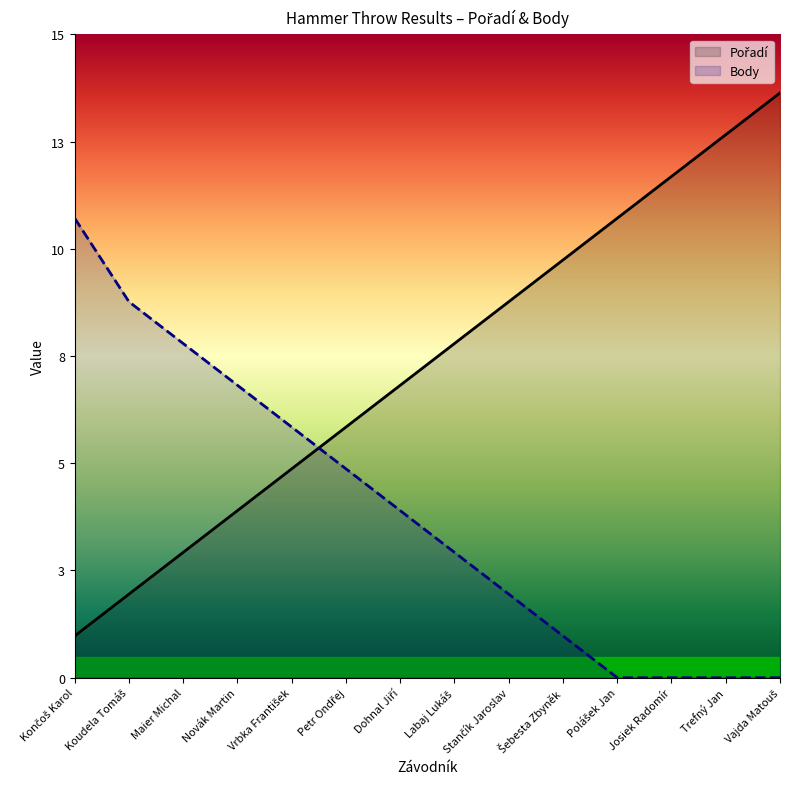

What is the total value across all series at Novák Martin?

11